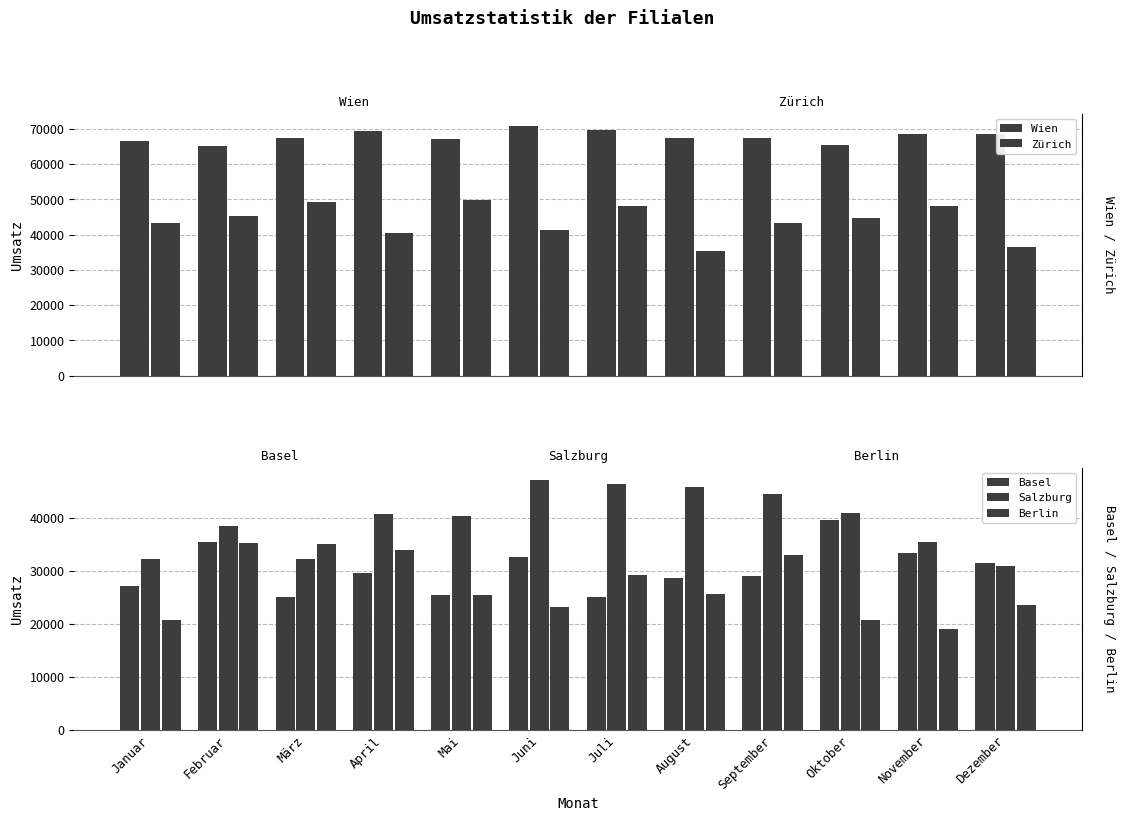

Reading left to right, transcribe all the data shown in this chart.

Wien: Januar=66500	Februar=65060	März=67410	April=69260	Mai=67080	Juni=70680	Juli=69550	August=67260	September=67430	Oktober=65380	November=68380	Dezember=68510
Zürich: Januar=43340	Februar=45200	März=49210	April=40290	Mai=49650	Juni=41380	Juli=48130	August=35190	September=43370	Oktober=44740	November=48160	Dezember=36340
Basel: Januar=27070	Februar=35500	März=25070	April=29590	Mai=25380	Juni=32540	Juli=25110	August=28670	September=29030	Oktober=39670	November=33300	Dezember=31570
Salzburg: Januar=32300	Februar=38410	März=32260	April=40700	Mai=40380	Juni=47150	Juli=46450	August=45810	September=44460	Oktober=40900	November=35360	Dezember=30820
Berlin: Januar=20730	Februar=35320	März=35100	April=33910	Mai=25520	Juni=23210	Juli=29300	August=25570	September=32970	Oktober=20790	November=19100	Dezember=23480